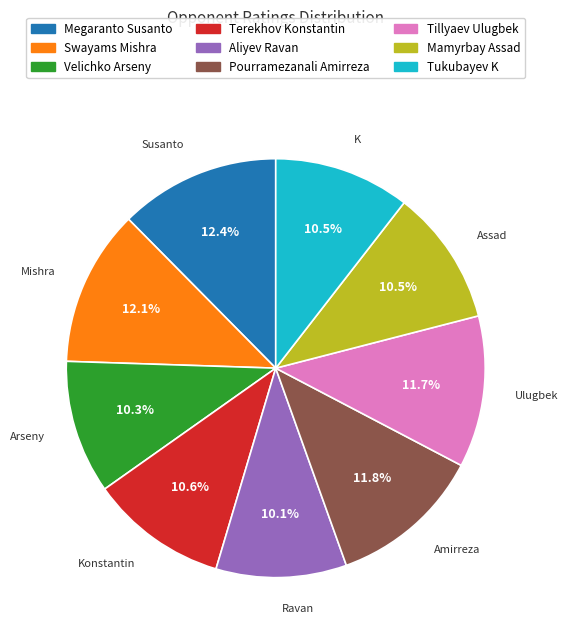

Count the number of slices in the pie.

9